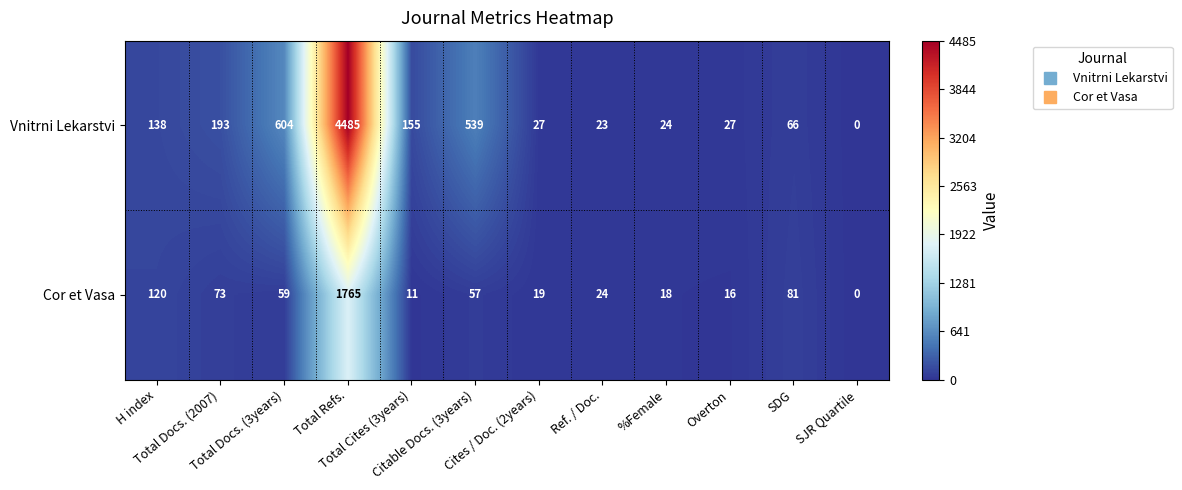

Which series has the largest range (max minus min)?

Vnitrni Lekarstvi